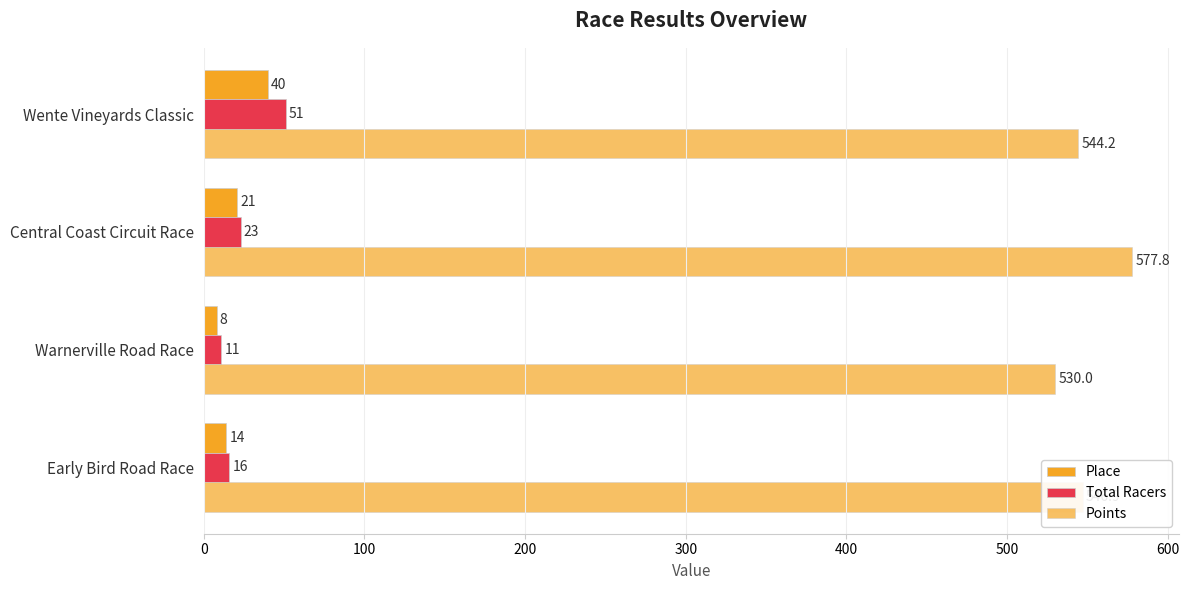

At how many categories does at least one series exceed 278?

4